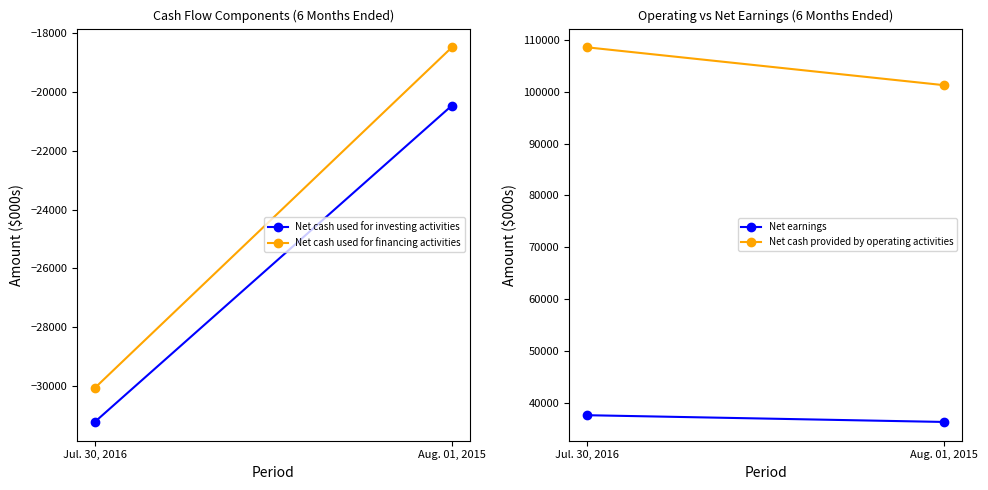

What is the difference between the Net cash used for financing activities values at Jul. 30, 2016 and Aug. 01, 2015?

11588